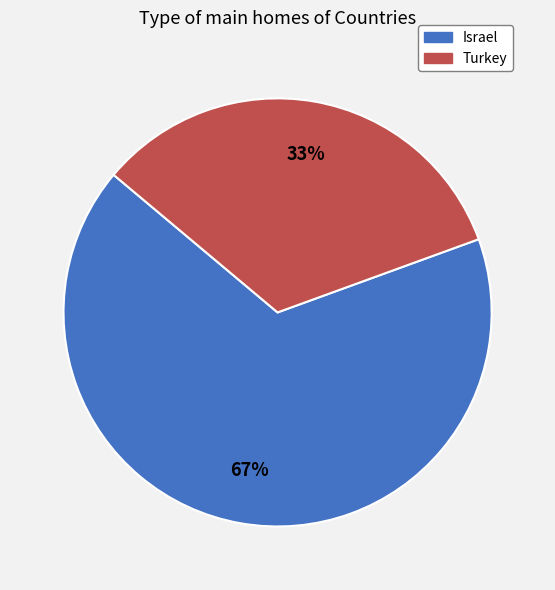

Is it true that Turkey is 45% of the pie?

False